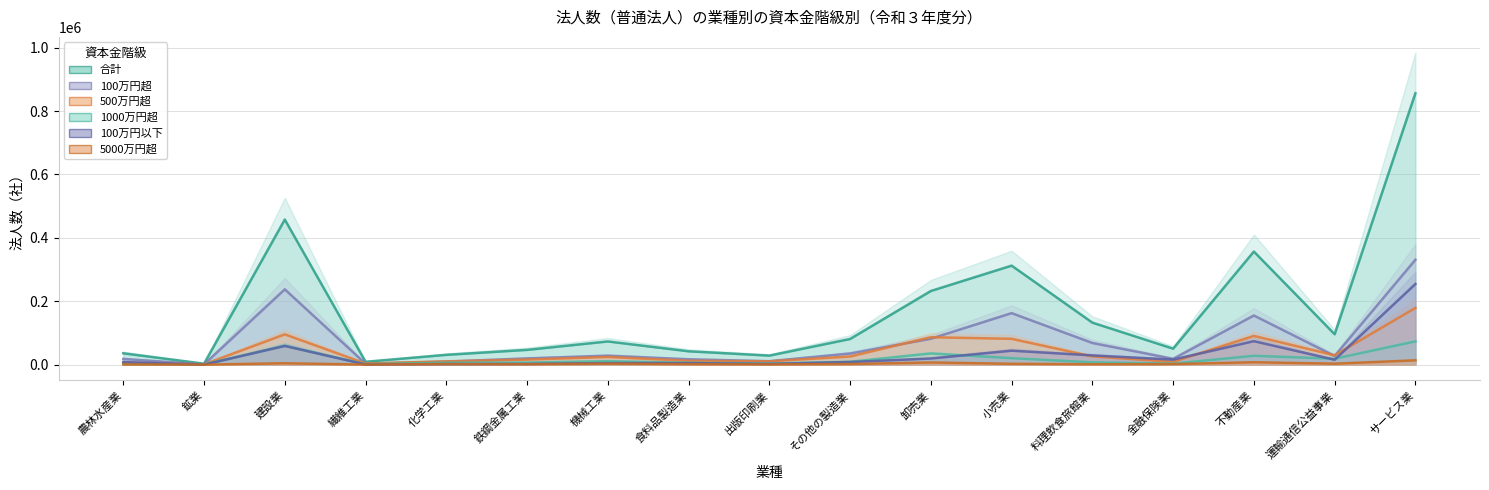

Reading left to right, list all the values displayed in this chart.

合計: 農林水産業=35963	鉱業=3133	建設業=457809	繊維工業=9156	化学工業=31056	鉄鋼金属工業=46765	機械工業=73309	食料品製造業=42265	出版印刷業=28613	その他の製造業=81113	卸売業=232477	小売業=312483	料理飲食旅館業=132655	金融保険業=50556	不動産業=356917	運輸通信公益事業=96008	サービス業=856404
100万円以下: 農林水産業=8361	鉱業=131	建設業=59083	繊維工業=561	化学工業=1750	鉄鋼金属工業=2230	機械工業=5097	食料品製造業=5055	出版印刷業=2405	その他の製造業=8352	卸売業=19571	小売業=44189	料理飲食旅館業=29283	金融保険業=15996	不動産業=74188	運輸通信公益事業=15529	サービス業=254618
100万円超: 農林水産業=18166	鉱業=907	建設業=237754	繊維工業=3086	化学工業=9674	鉄鋼金属工業=19873	機械工業=28384	食料品製造業=17046	出版印刷業=11027	その他の製造業=35234	卸売業=81865	小売業=162642	料理飲食旅館業=68482	金融保険業=18464	不動産業=155170	運輸通信公益事業=27540	サービス業=331007
500万円超: 農林水産業=6130	鉱業=1057	建設業=95704	繊維工業=3694	化学工業=10520	鉄鋼金属工業=16135	機械工業=24373	食料品製造業=12358	出版印刷業=10606	その他の製造業=25837	卸売業=86659	小売業=81580	料理飲食旅館業=25974	金融保険業=8911	不動産業=90738	運輸通信公益事業=29591	サービス業=179119
1000万円超: 農林水産業=2588	鉱業=835	建設業=60087	繊維工業=1474	化学工業=6255	鉄鋼金属工業=6677	機械工業=11085	食料品製造業=5852	出版印刷業=3658	その他の製造業=9177	卸売業=35470	小売業=20569	料理飲食旅館業=7400	金融保険業=3315	不動産業=28038	運輸通信公益事業=18760	サービス業=73457
5000万円超: 農林水産業=645	鉱業=147	建設業=4495	繊維工業=275	化学工業=1814	鉄鋼金属工業=1367	機械工業=3027	食料品製造業=1519	出版印刷業=753	その他の製造業=1988	卸売業=6940	小売業=2848	料理飲食旅館業=1316	金融保険業=1804	不動産業=7673	運輸通信公益事業=3131	サービス業=13754